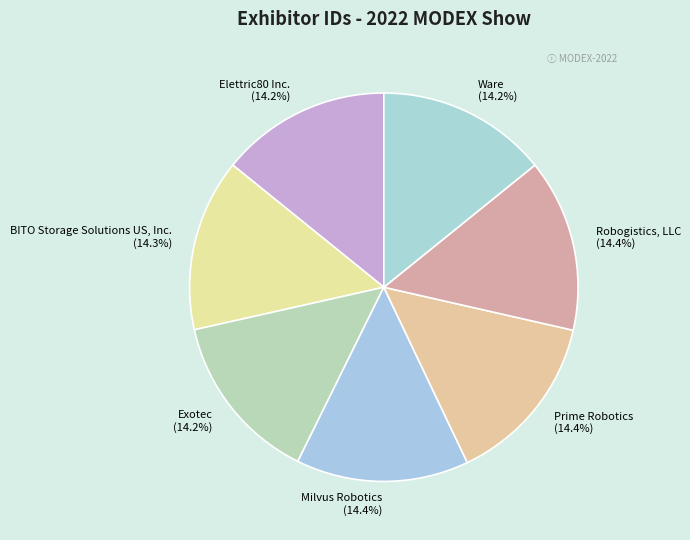

Is it true that Exotec is 3% of the pie?

False